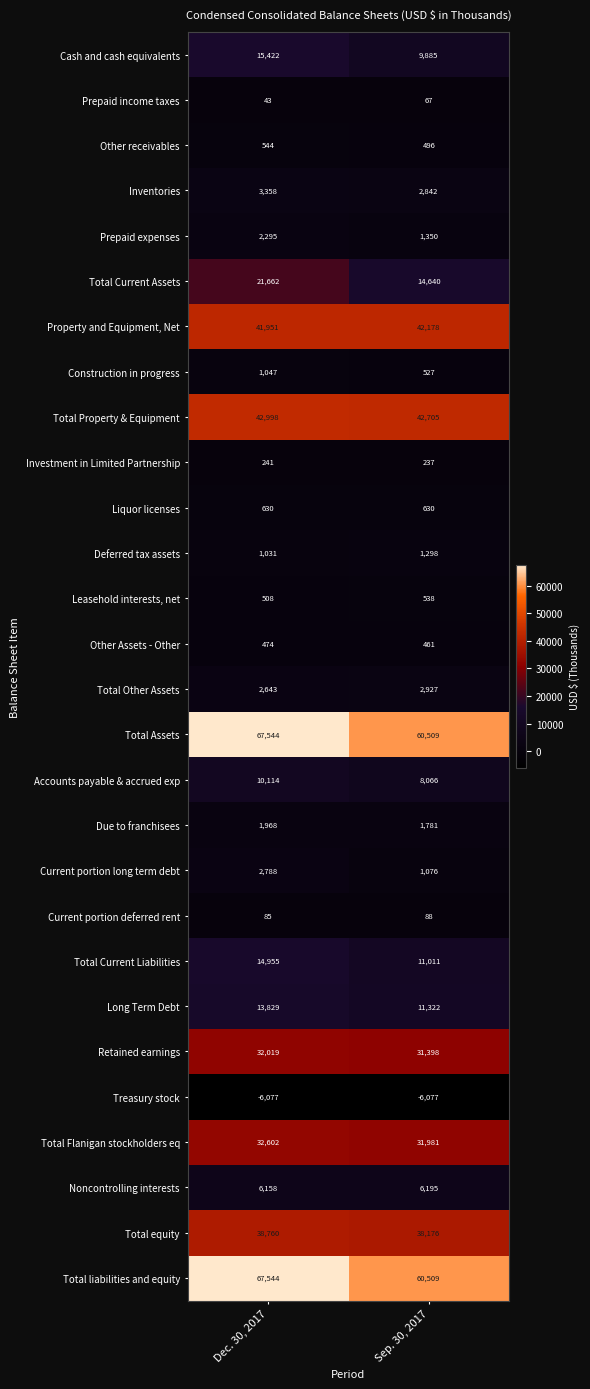

What is the sum of the Property and Equipment, Net values at Dec. 30, 2017 and Sep. 30, 2017?

84129